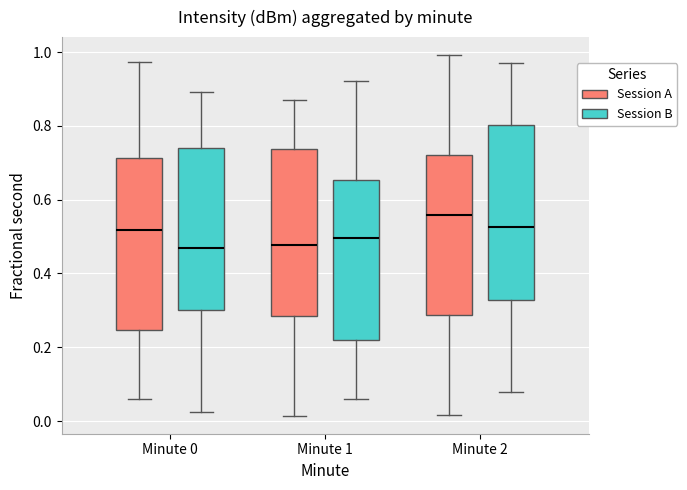

Which box has the highest median line?

Minute 2 (Session A)